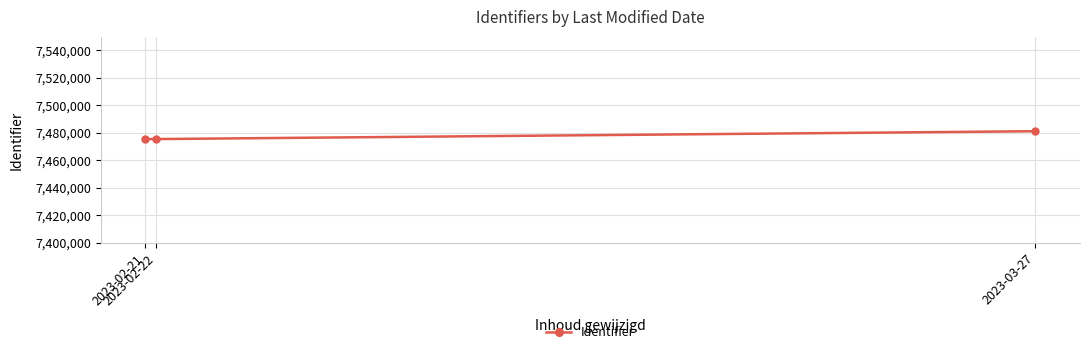

What is the maximum value shown in the chart?

7481102